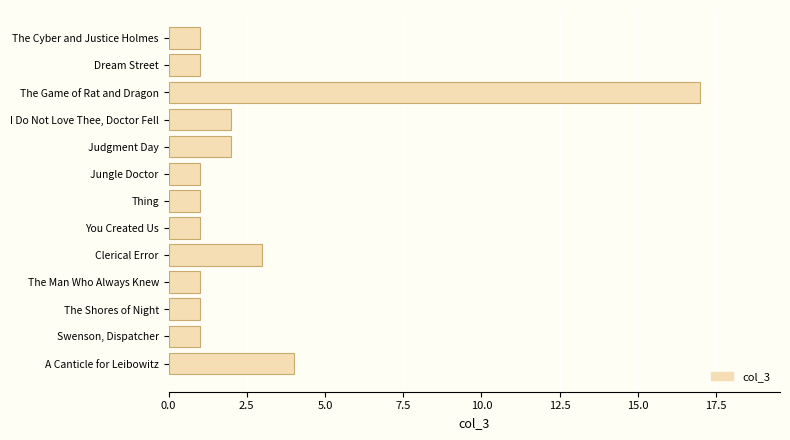

Between Clerical Error and The Cyber and Justice Holmes, which is larger?

Clerical Error